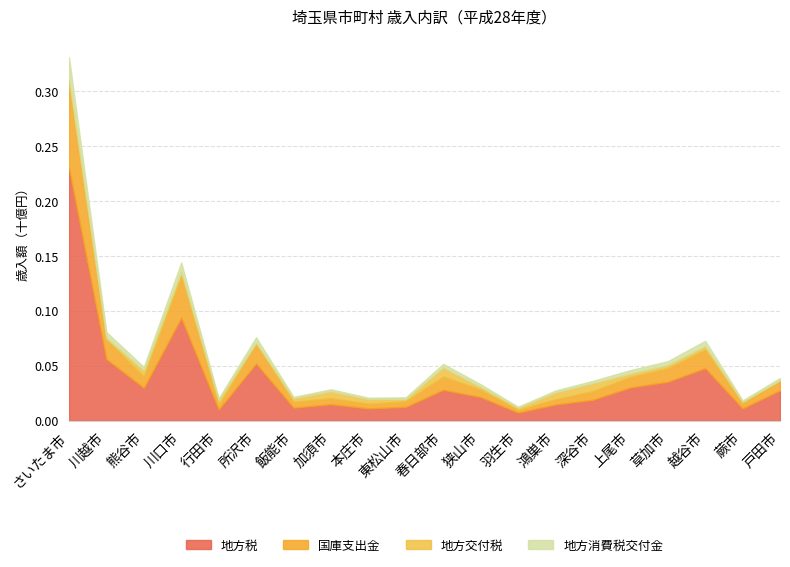

What is the value of the 地方税 point at the 9th from the left?

11368371